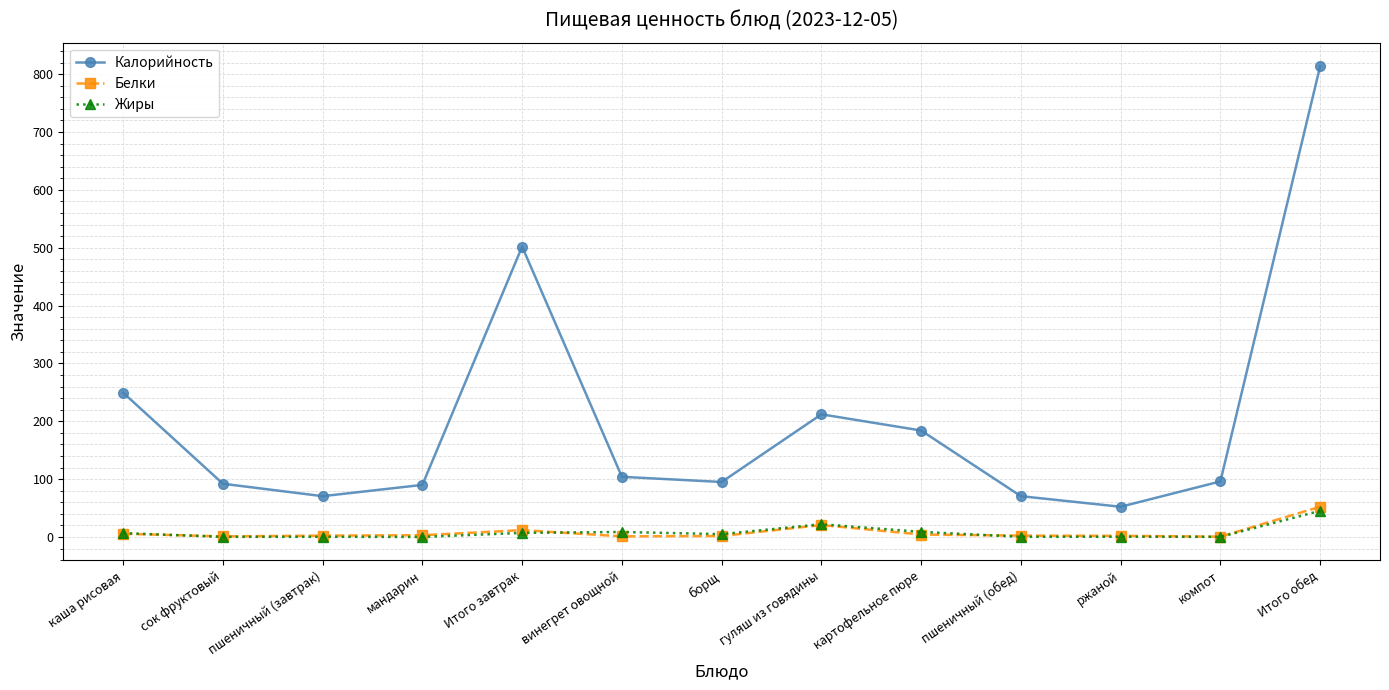

Which label corresponds to the largest value in the chart?

Итого обед